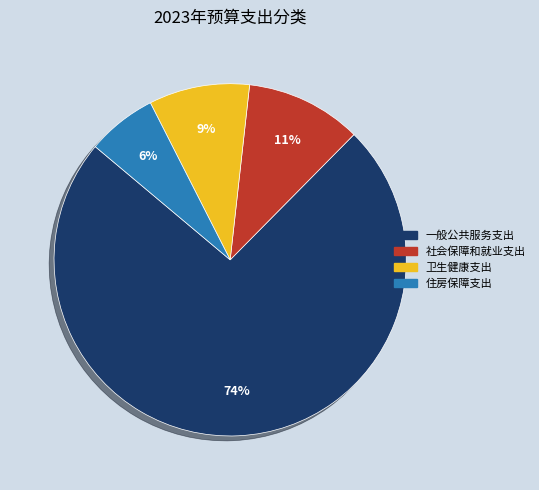

True or false: 一般公共服务支出 accounts for 81% of the total.

False